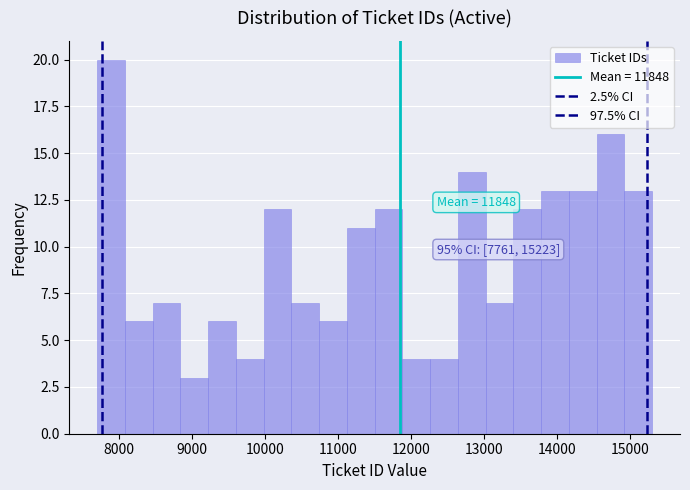

Read against the x-axis, roughly where is the centre of the tallest bar?

7900